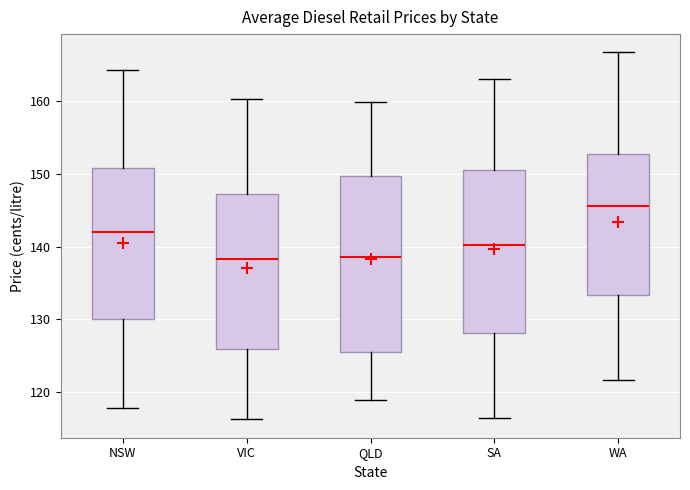

Reading left to right, transcribe this box plot: for each box, give where its median line is, the range the box spans, and where its two whiskers end, as read against the y-axis. The values are not printed on the chart, so give them approximately, as read against the axis.

NSW: median 142, box 130 to 151, whiskers 118 to 164
VIC: median 138, box 126 to 147, whiskers 116 to 160
QLD: median 139, box 126 to 150, whiskers 119 to 160
SA: median 140, box 128 to 151, whiskers 116 to 163
WA: median 146, box 133 to 153, whiskers 122 to 167